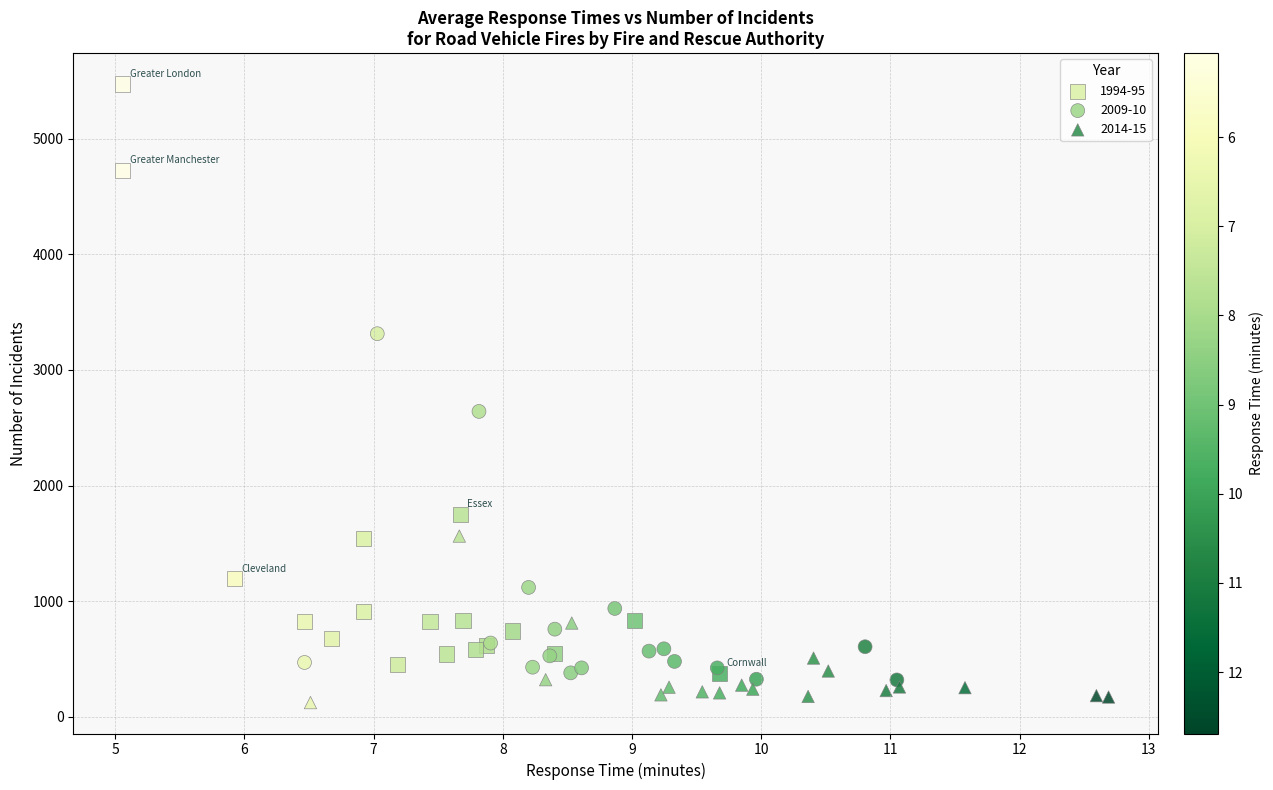

Which series reaches the maximum Y coordinate?

1994-95